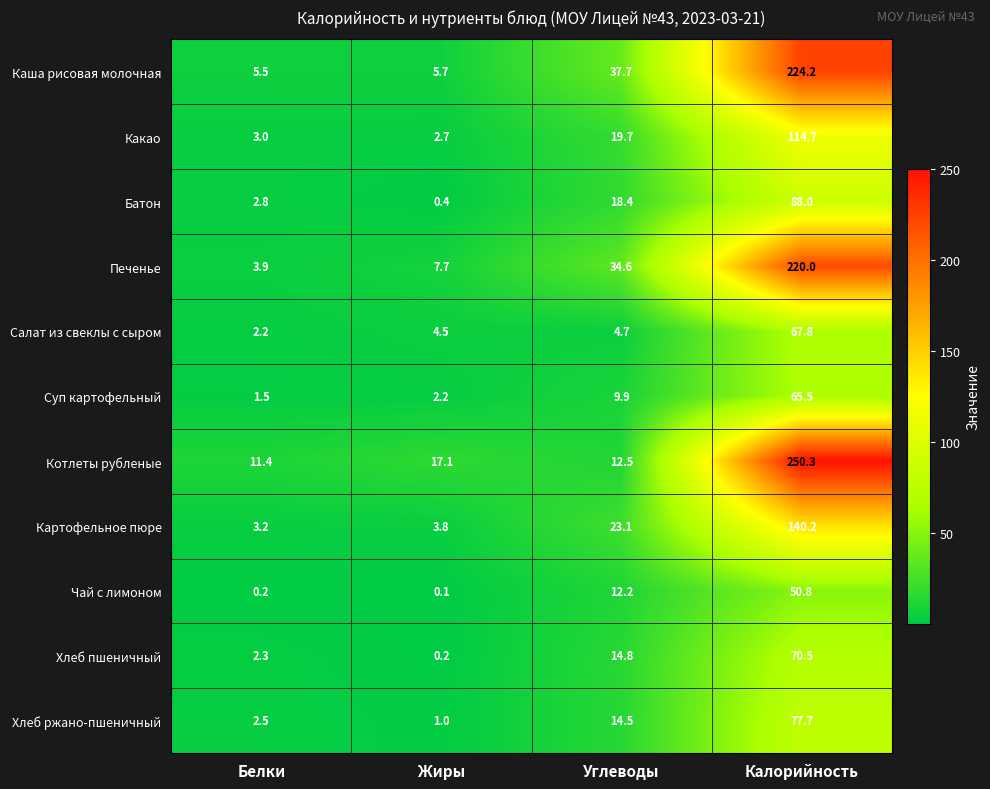

What is the greatest value displayed?

250.3